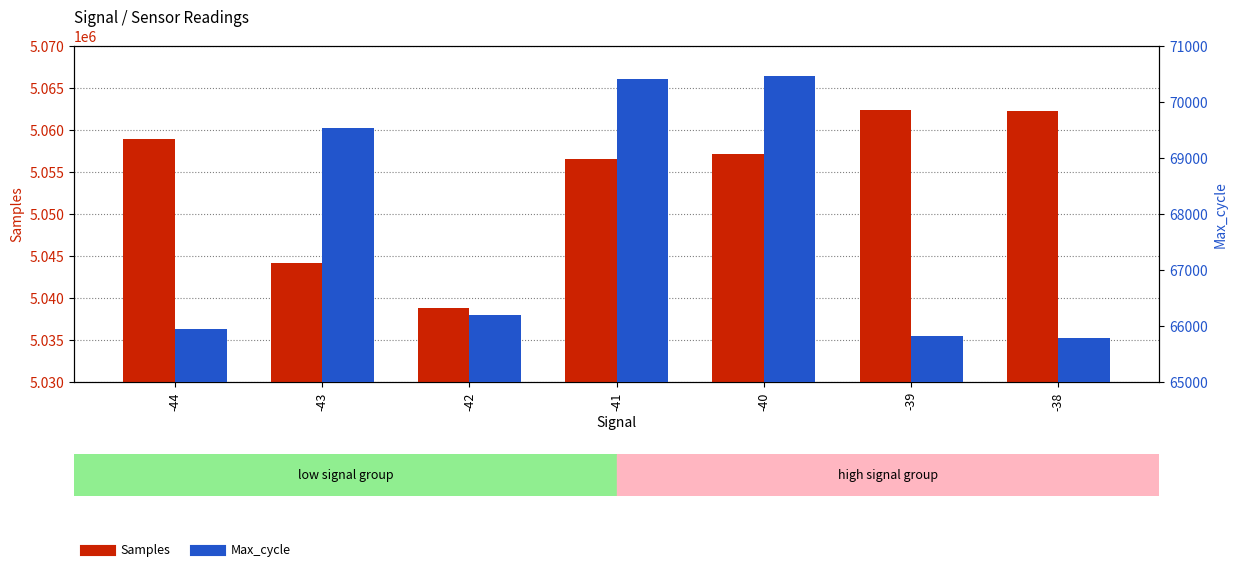

How many distinct data groups are displayed?

2